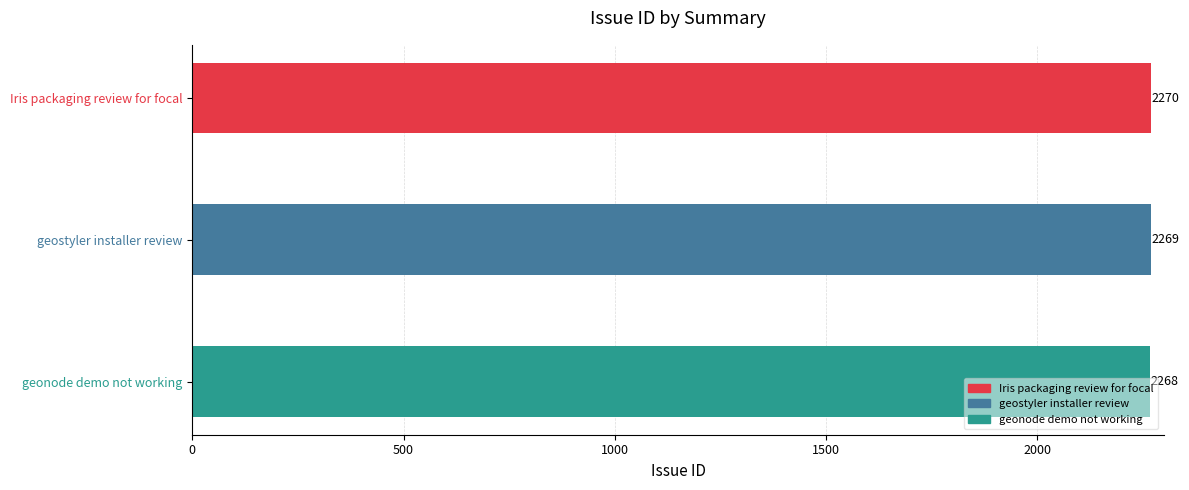

What is the label of the 3rd bar from the bottom?

Iris packaging review for focal